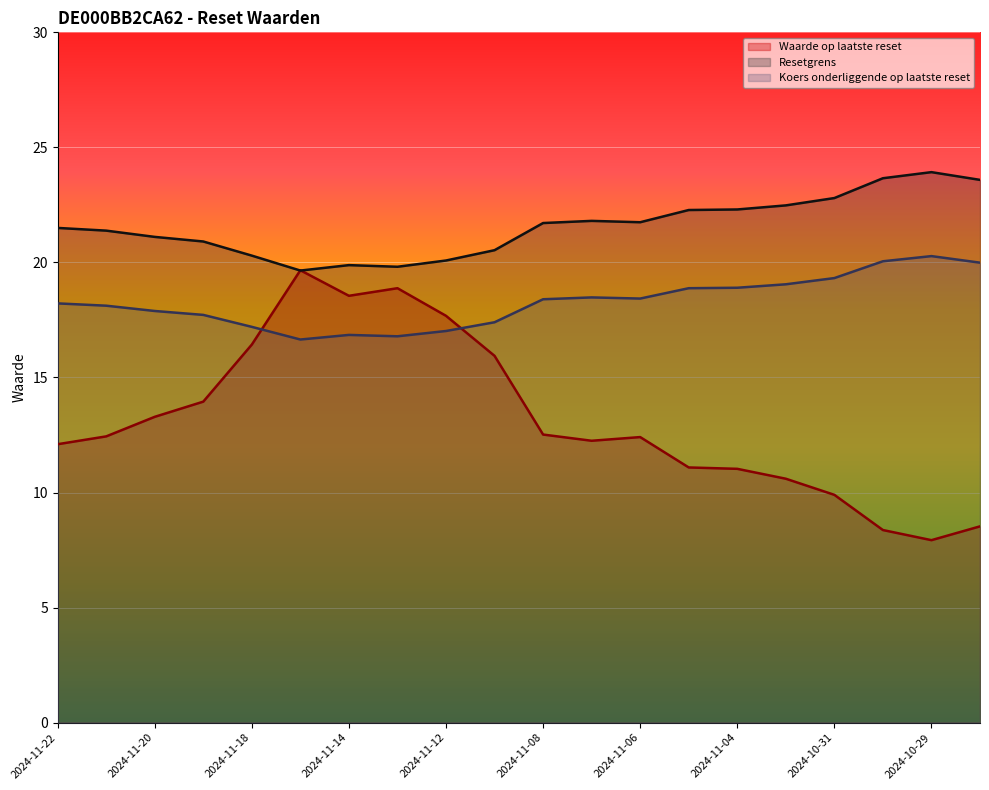

Reading right to left, list all the values displayed in this chart.

Waarde op laatste reset: 2024-10-28=8.5	2024-10-29=7.9	2024-10-30=8.4	2024-10-31=9.9	2024-11-01=10.6	2024-11-04=11.0	2024-11-05=11.1	2024-11-06=12.4	2024-11-07=12.2	2024-11-08=12.5	2024-11-11=15.9	2024-11-12=17.7	2024-11-13=18.9	2024-11-14=18.6	2024-11-15=19.7	2024-11-18=16.4	2024-11-19=13.9	2024-11-20=13.3	2024-11-21=12.4	2024-11-22=12.1
Resetgrens: 2024-10-28=23.6	2024-10-29=23.9	2024-10-30=23.7	2024-10-31=22.8	2024-11-01=22.5	2024-11-04=22.3	2024-11-05=22.3	2024-11-06=21.7	2024-11-07=21.8	2024-11-08=21.7	2024-11-11=20.5	2024-11-12=20.1	2024-11-13=19.8	2024-11-14=19.9	2024-11-15=19.6	2024-11-18=20.3	2024-11-19=20.9	2024-11-20=21.1	2024-11-21=21.4	2024-11-22=21.5
Koers onderliggende op laatste reset: 2024-10-28=20.0	2024-10-29=20.3	2024-10-30=20.1	2024-10-31=19.3	2024-11-01=19.1	2024-11-04=18.9	2024-11-05=18.9	2024-11-06=18.4	2024-11-07=18.5	2024-11-08=18.4	2024-11-11=17.4	2024-11-12=17.0	2024-11-13=16.8	2024-11-14=16.9	2024-11-15=16.6	2024-11-18=17.2	2024-11-19=17.7	2024-11-20=17.9	2024-11-21=18.1	2024-11-22=18.2